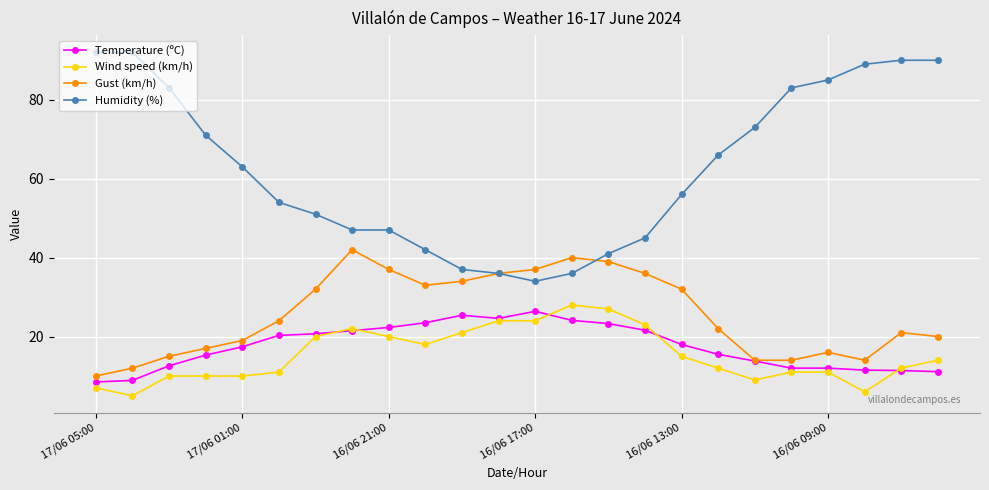

What is the difference between the second highest and minimum values in the Gust (km/h) series?

30.0